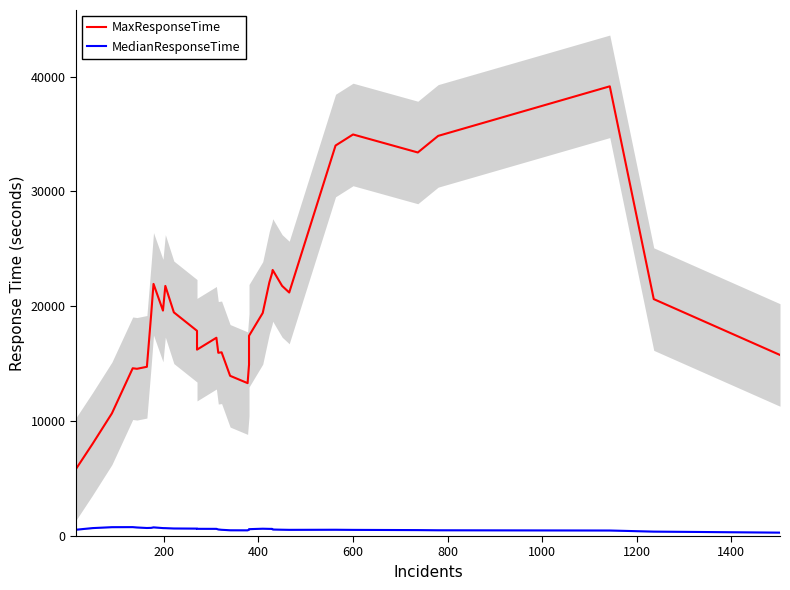

True or false: MedianResponseTime and MaxResponseTime cross at least once.

False